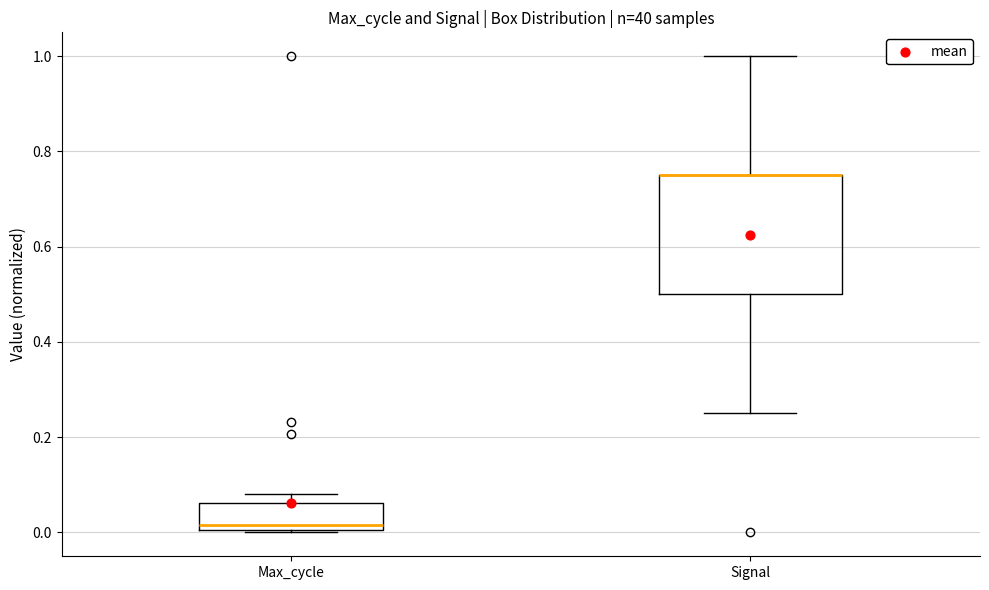

Which box is the tallest, from its lower edge to its upper edge?

Signal